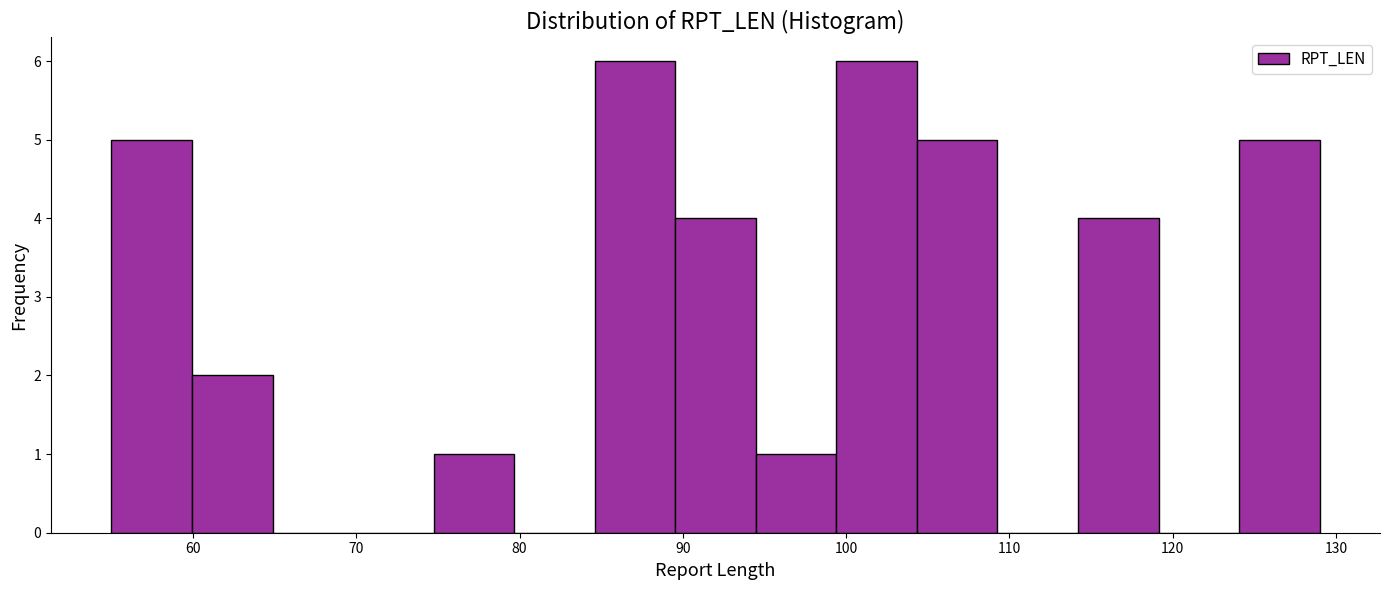

Reading left to right, transcribe this chart: for each bar, give the range it covers on the x-axis and its height. Neither the bar edges nor the heights are printed on the chart, so give them approximately, as read against the axes.

55 to 60: 5
60 to 65: 2
65 to 70: 0
70 to 75: 0
75 to 80: 1
80 to 85: 0
85 to 90: 6
90 to 94: 4
94 to 99: 1
99 to 104: 6
104 to 109: 5
109 to 114: 0
114 to 119: 4
119 to 124: 0
124 to 129: 5